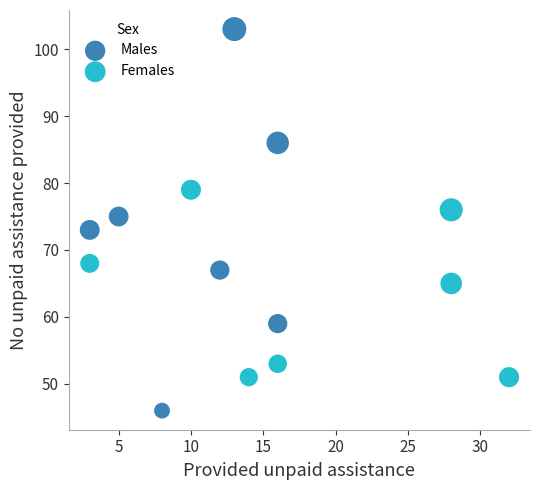

Which series has the widest spread of Y values?

Males